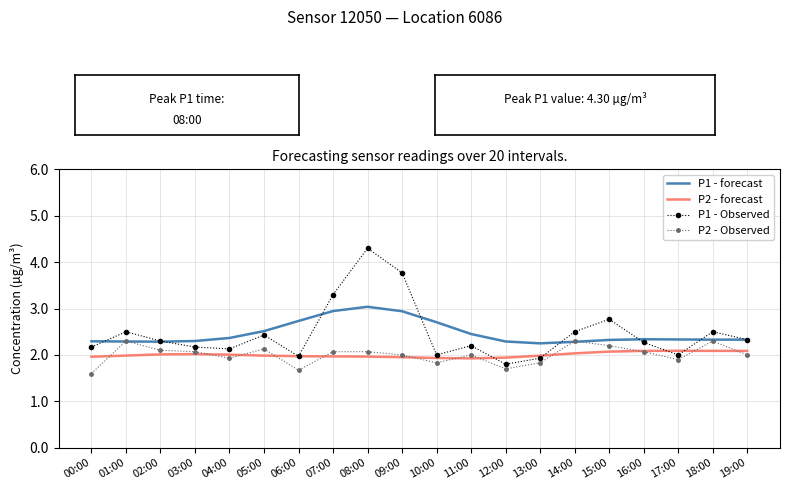

Which series has the widest spread of values?

P1 - Observed